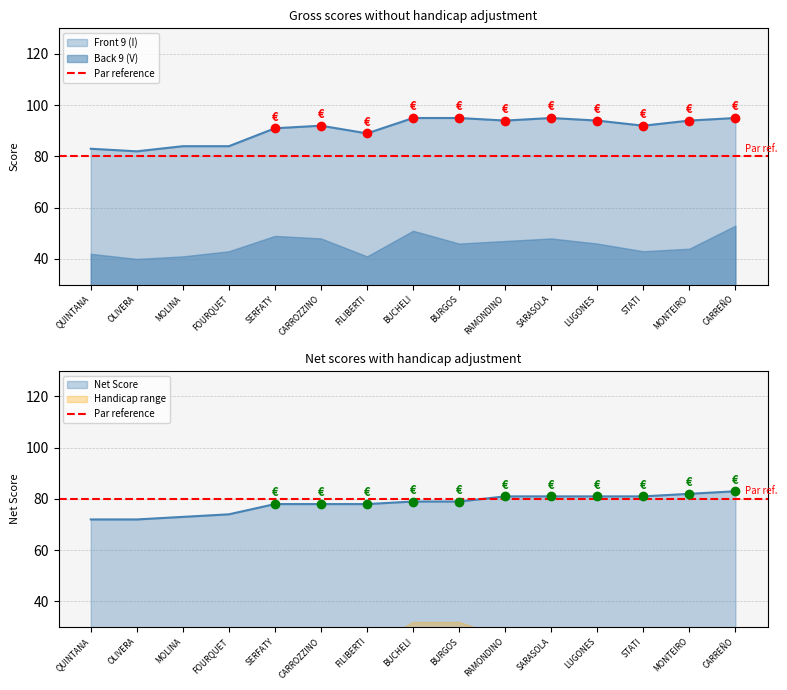

Reading left to right, what are all the values shown in this chart?

Front 9 (I): QUINTANA FABIAN=42	OLIVERA EDUARDO PASCUAL=40	MOLINA AMPUERO NELSON HERNAN=41	FOURQUET GASTON HORACIO=43	SERFATY MARCELO JOSE=49	CARROZZINO JAVIER HORACIO=48	FILIBERTI RODOLFO JULIAN=41	BUCHELI JUAN CARLOS=51	BURGOS JUAN CARLOS=46	RAMONDINO PABLO=47	SARASOLA MAURICIO=48	LUGONES FERNANDO=46	STATI GASTON ALBERTO=43	MONTEIRO RUBEN OSVALDO=44	CARREÑO SEQUEIRA RICARDO SERGI=53
Back 9 (V): QUINTANA FABIAN=41	OLIVERA EDUARDO PASCUAL=42	MOLINA AMPUERO NELSON HERNAN=43	FOURQUET GASTON HORACIO=41	SERFATY MARCELO JOSE=42	CARROZZINO JAVIER HORACIO=44	FILIBERTI RODOLFO JULIAN=48	BUCHELI JUAN CARLOS=44	BURGOS JUAN CARLOS=49	RAMONDINO PABLO=47	SARASOLA MAURICIO=47	LUGONES FERNANDO=48	STATI GASTON ALBERTO=49	MONTEIRO RUBEN OSVALDO=50	CARREÑO SEQUEIRA RICARDO SERGI=42